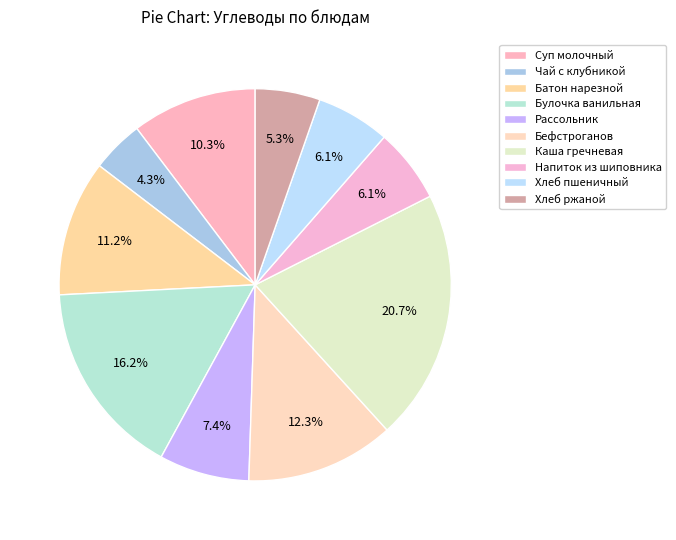

To the nearest percent, what is the difference between the largest and smallest slice percentages?

16%